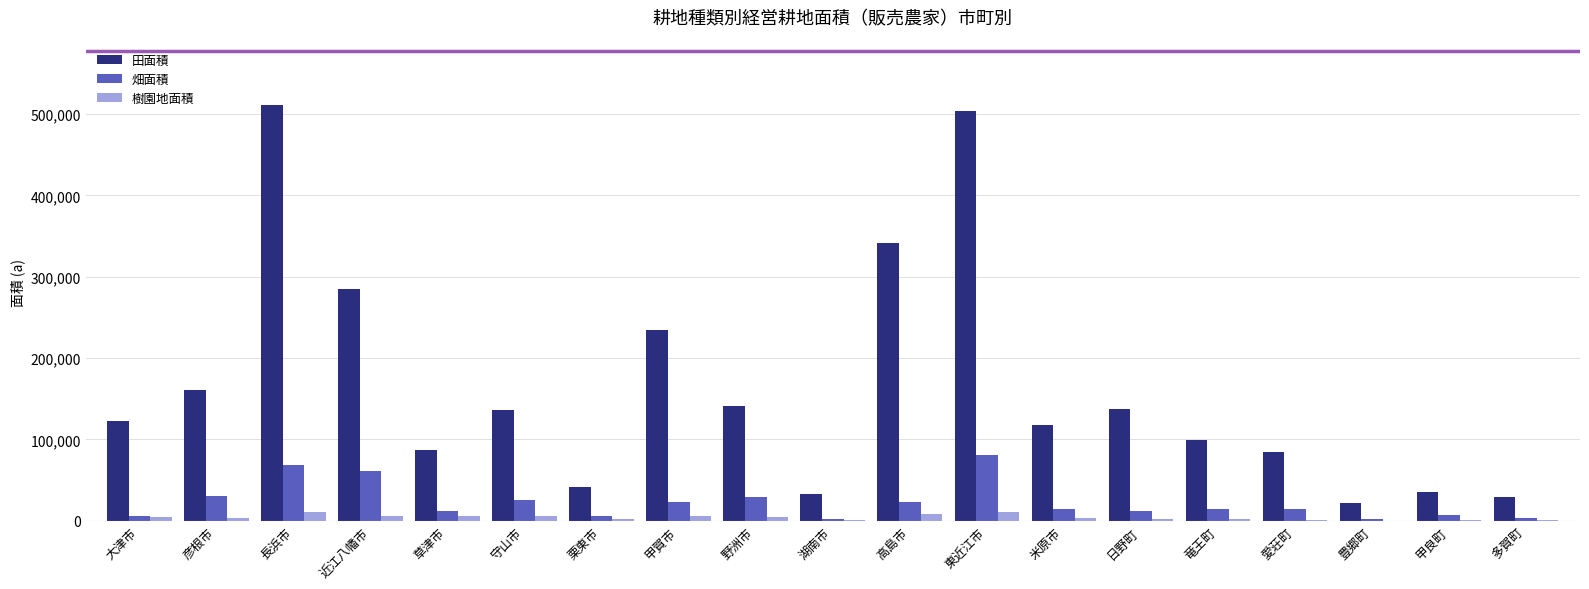

Does the chart contain stacked bars?

No